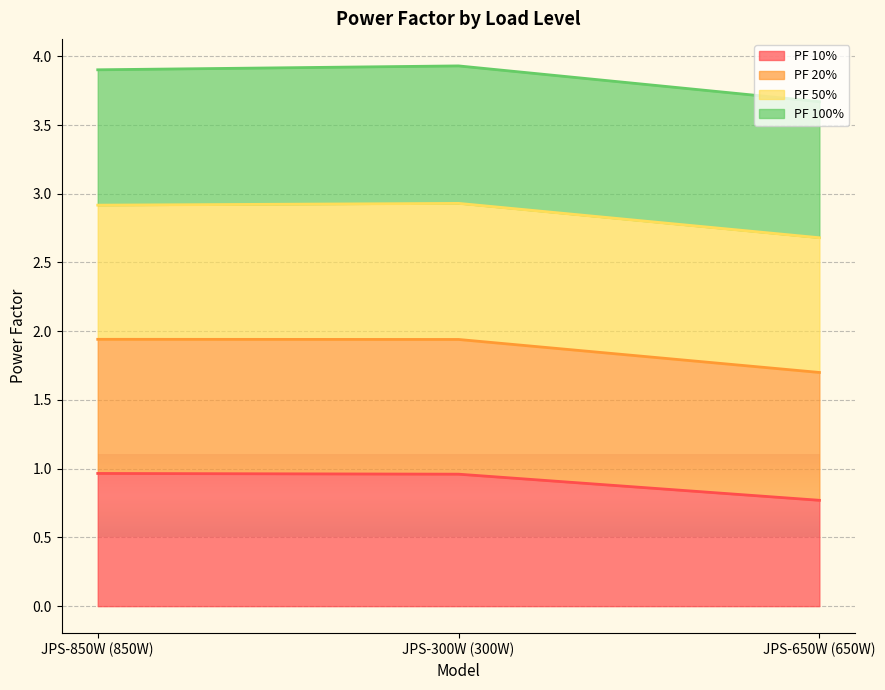

The value of PF 10% at JPS-850W (850W) is 1.0. True or false?

True